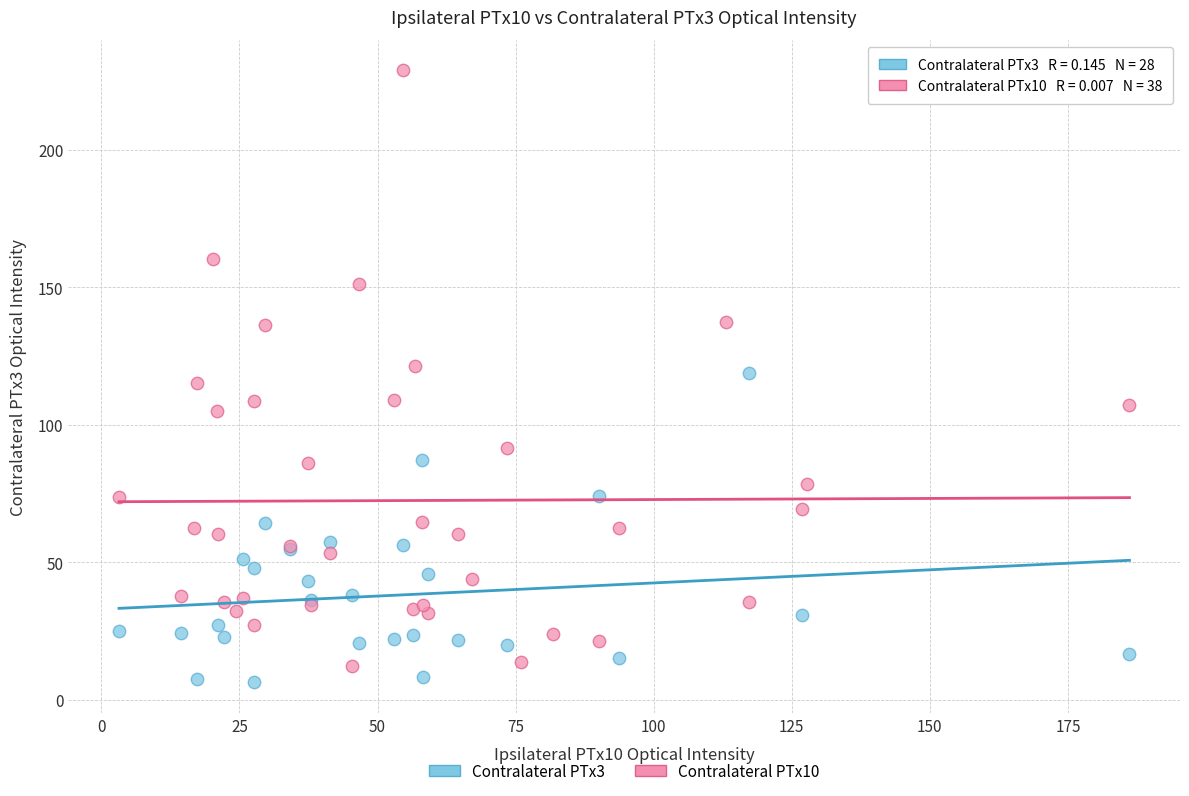

Which series contains the highest Y value?

Contralateral PTx10